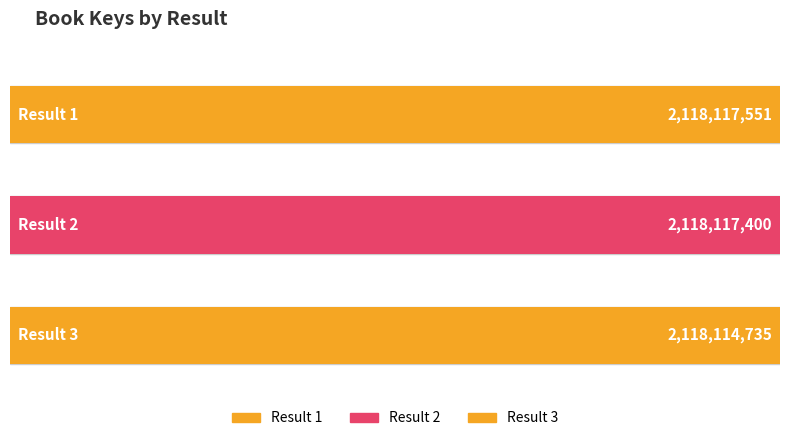

Approximately how many times larger is the value at 1 compared to 3?

1.0